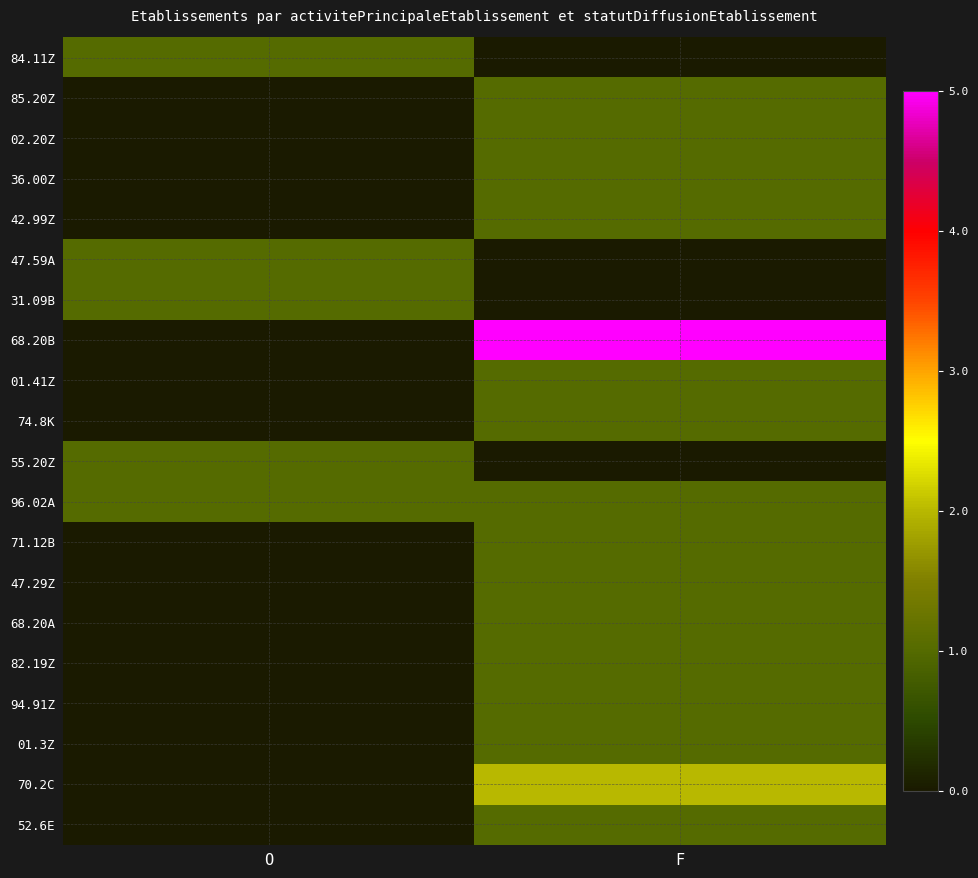

At how many categories does at least one series exceed 1?

1